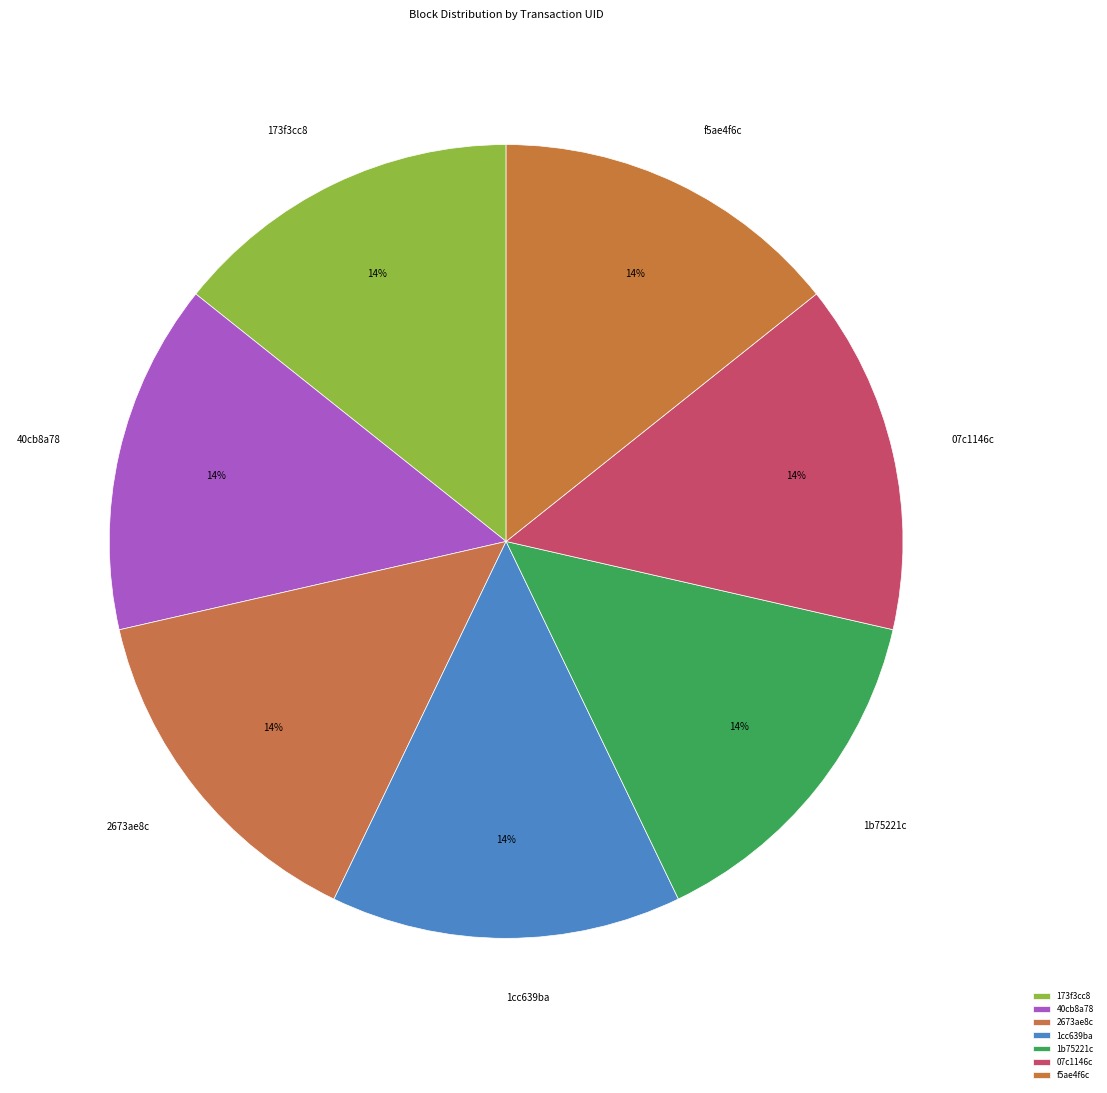

Approximately how many times larger is the value at 1b75221c compared to 40cb8a78?

1.0